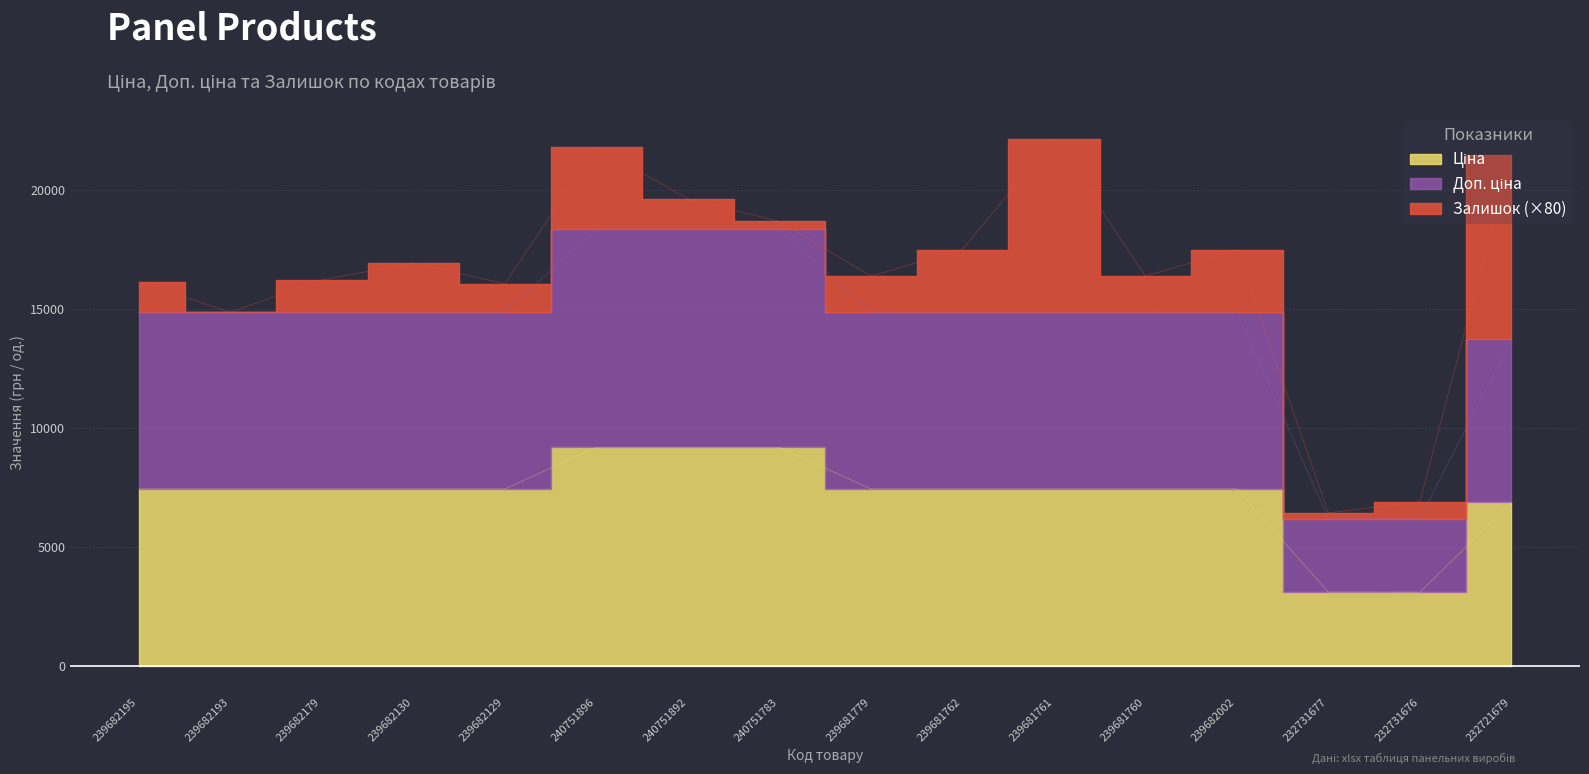

What value does the Ціна series have at 239681761?

7436.2